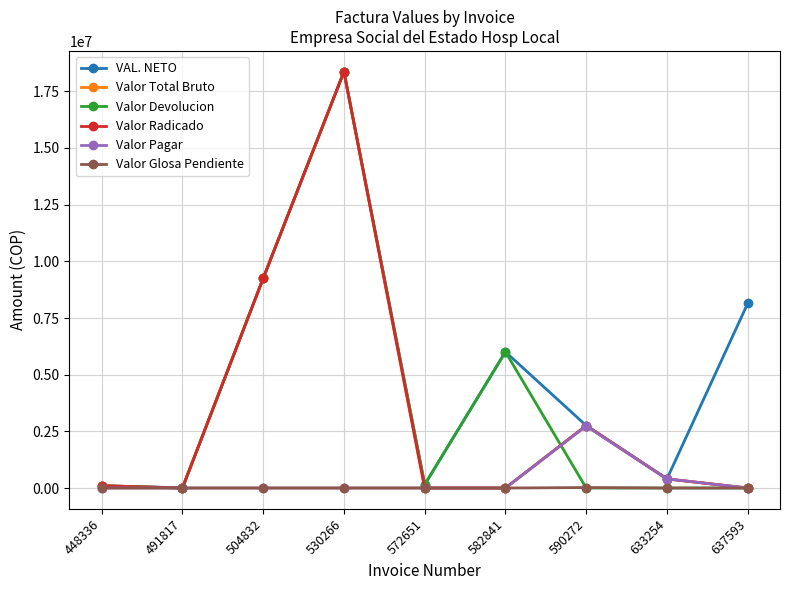

How many series are shown in this chart?

6